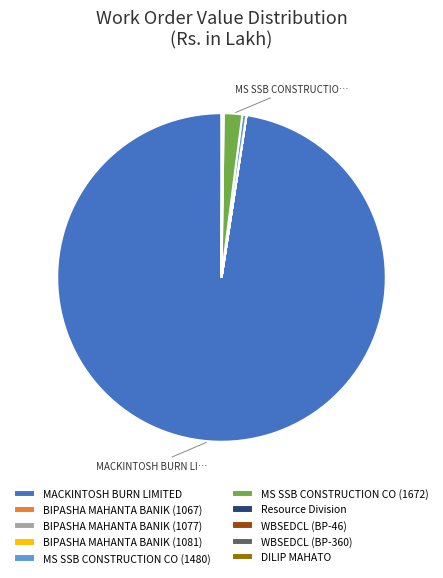

What is the largest slice in the pie chart?

MACKINTOSH BURN LIMITED